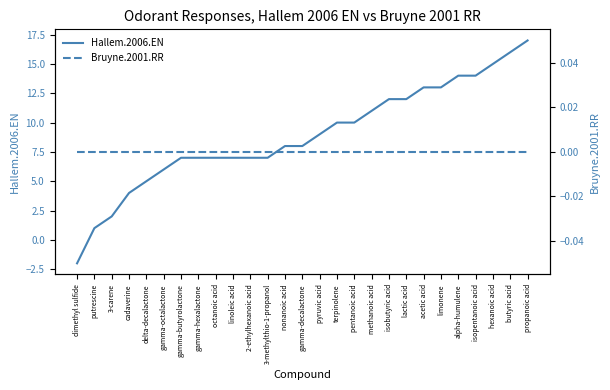

Rank the categories by Bruyne.2001.RR value from highest to lowest.

dimethyl sulfide, putrescine, 3-carene, cadaverine, delta-decalactone, gamma-octalactone, gamma-butyrolactone, gamma-hexalactone, octanoic acid, linoleic acid, 2-ethylhexanoic acid, 3-methylthio-1-propanol, nonanoic acid, gamma-decalactone, pyruvic acid, terpinolene, pentanoic acid, methanoic acid, isobutyric acid, lactic acid, acetic acid, limonene, alpha-humulene, isopentanoic acid, hexanoic acid, butyric acid, propanoic acid